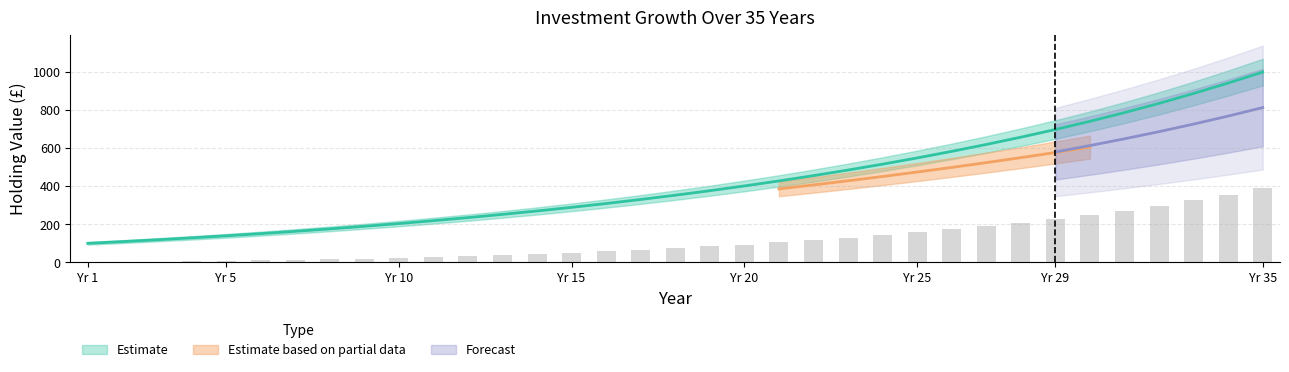

What is the difference between the highest and lowest values at 23?

355.2